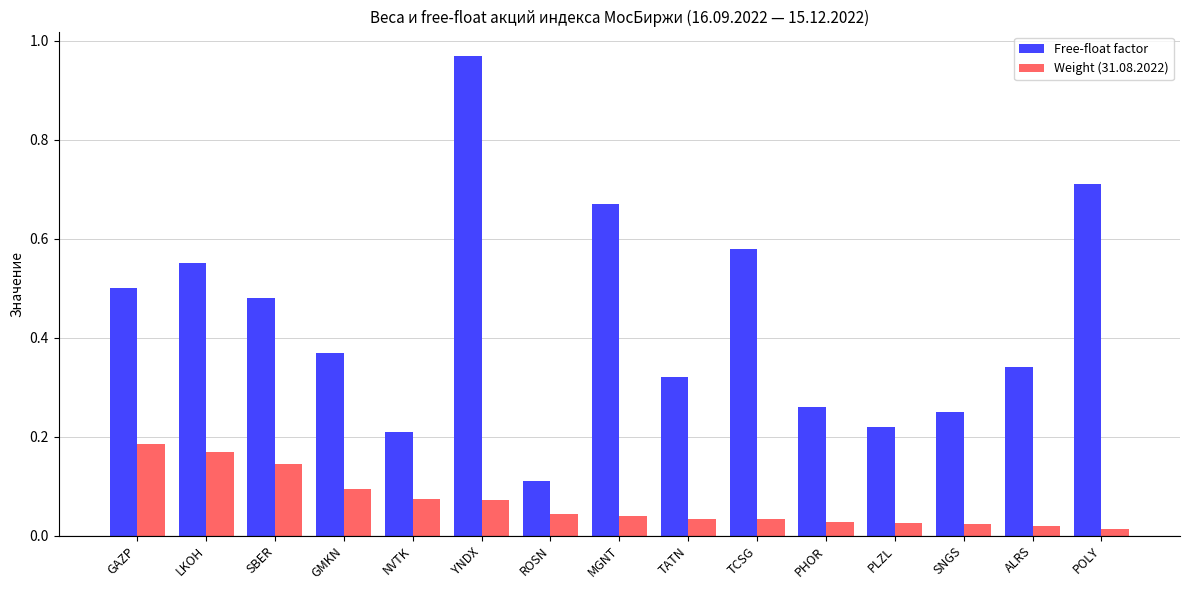

How many distinct data groups are displayed?

2